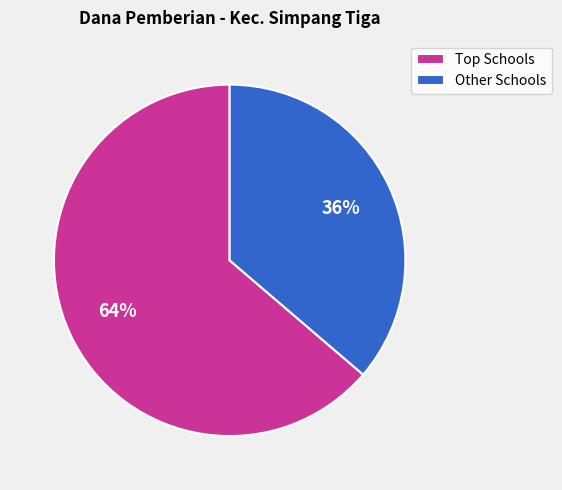

Is it true that Other Schools is 36% of the pie?

True